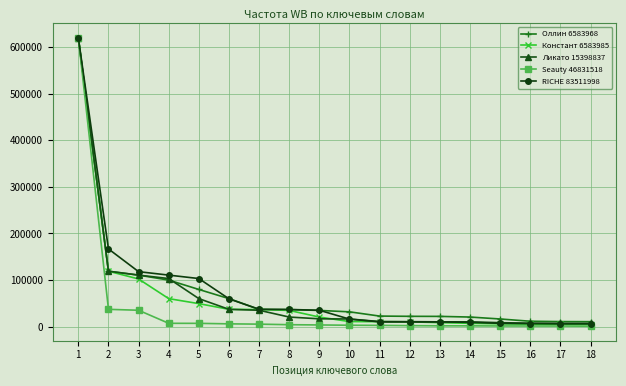

What is the highest value of the Ликато 15398837 series?

619768